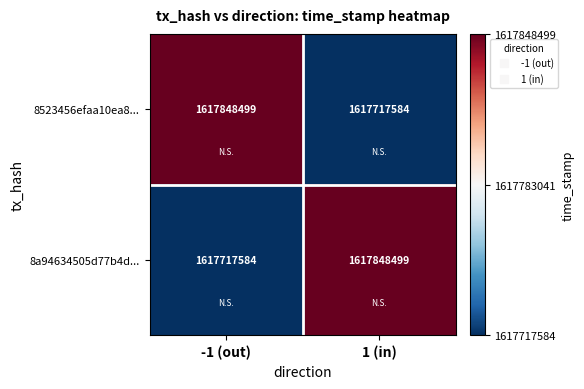

What is the sum of all 8a94634505d77b4d... values?

3235566083